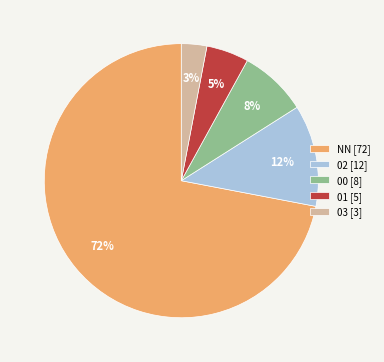

To the nearest percent, what portion does NN represent?

72%